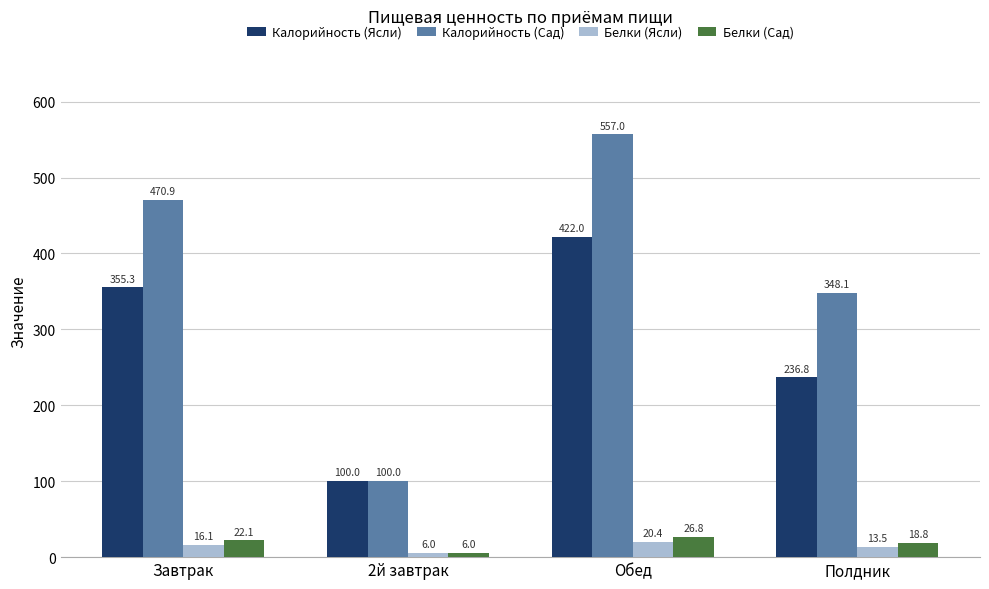

How many values in the Калорийность (Сад) series exceed 470?

2